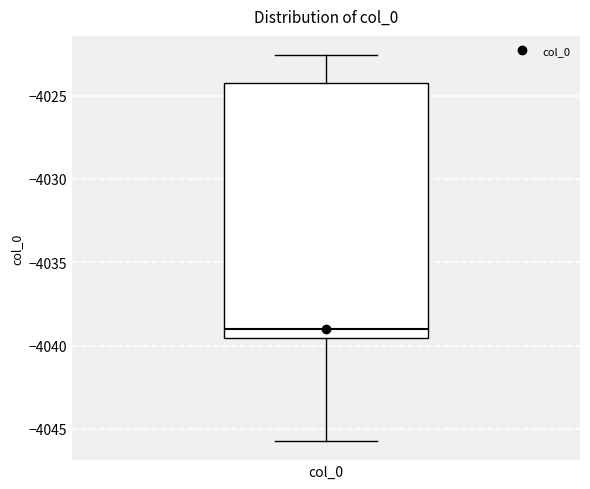

Read this box plot against the y-axis: the position of the median line, the range covered by the box, and the ends of both whiskers. The values are not printed on the chart, so give them approximately, as read against the axis.

median -4039.0, box -4039.5 to -4024.5, whiskers -4045.5 to -4022.5